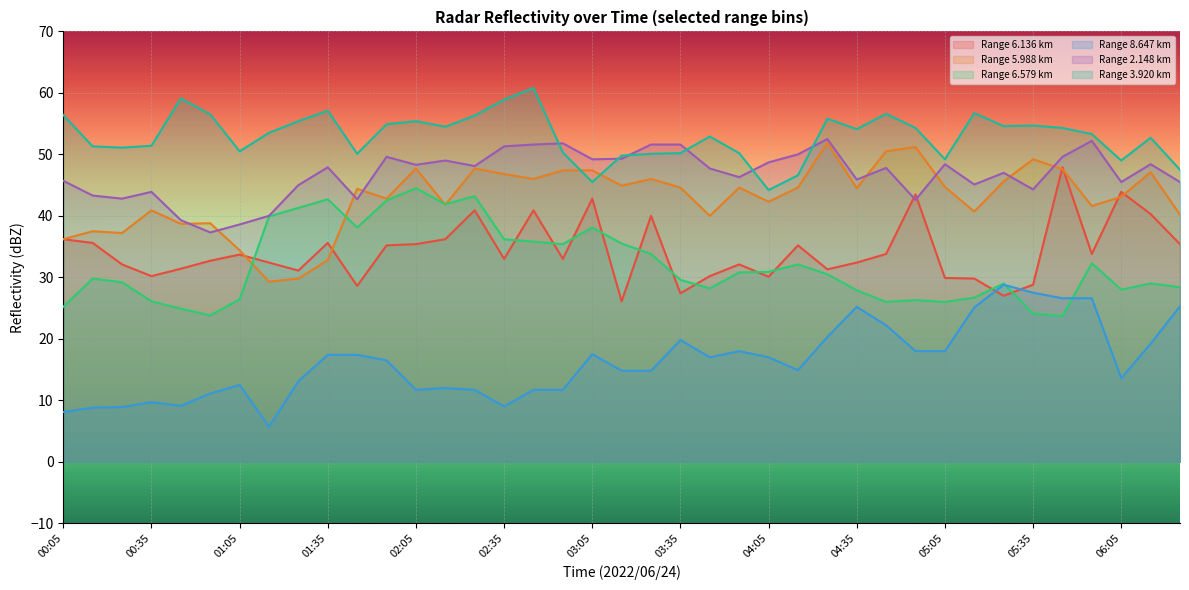

How many intersections are there between 2.148 and 3.920?

6